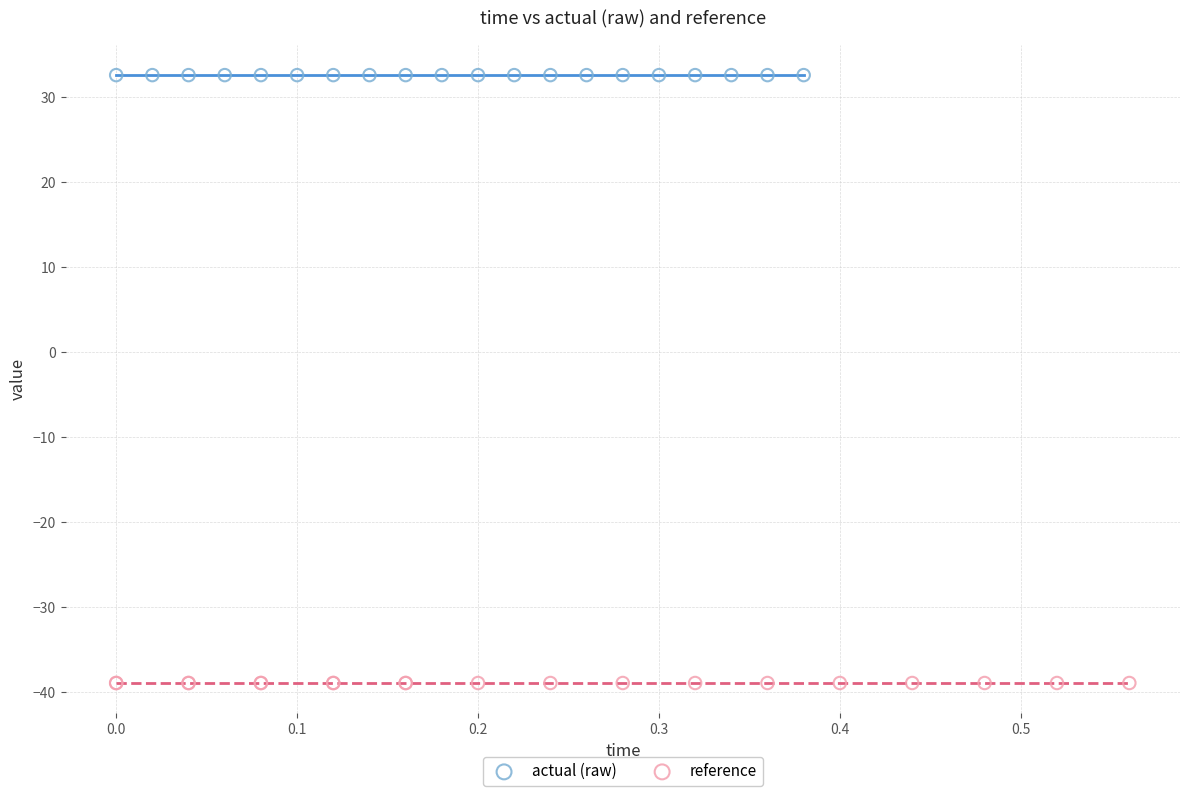

Which series contains the lowest Y value?

reference